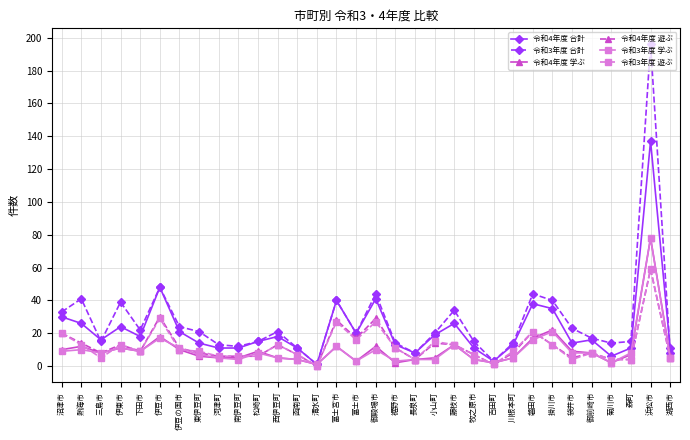

What is the value of the 令和3年度 遊ぶ point at the 18th from the left?

11